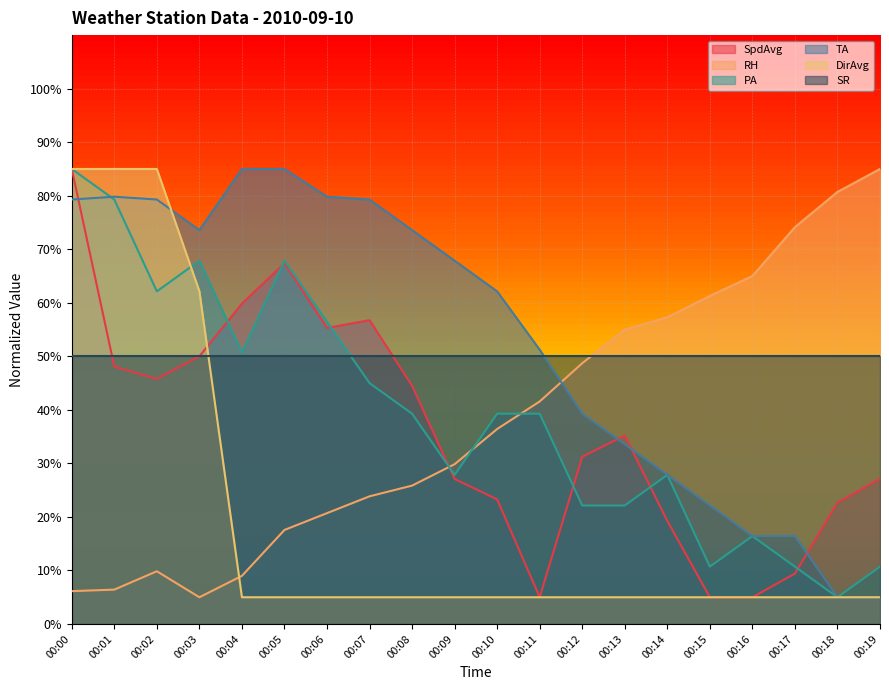

What is the difference between the highest and lowest values at 00:01?

78.6